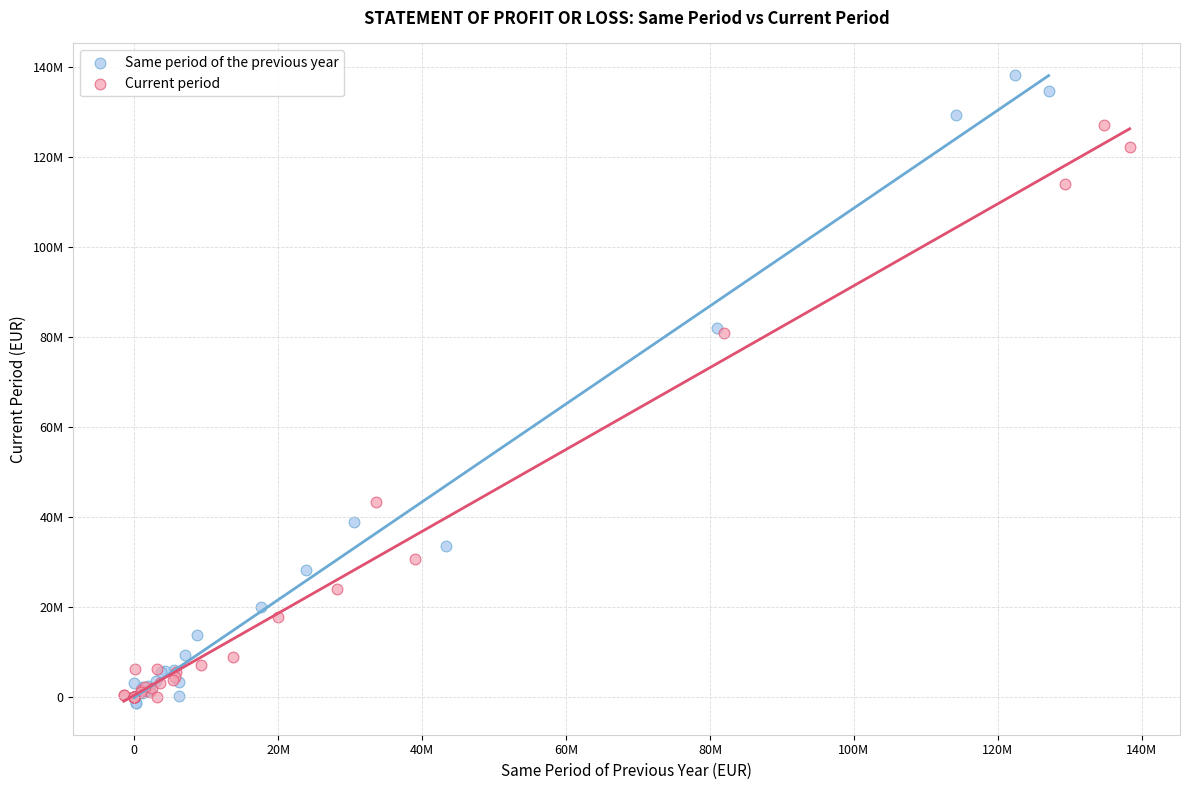

Which series reaches the minimum Y coordinate?

Same period of the previous year